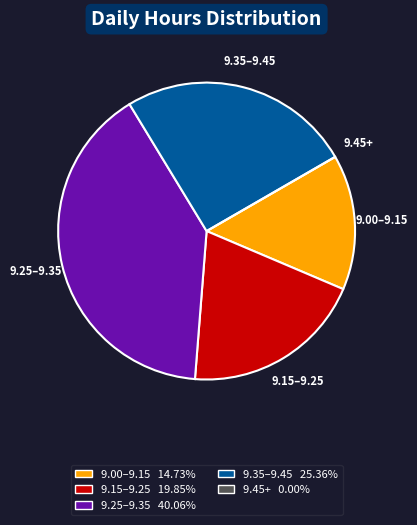

Which has a higher value, 9.15–9.25 or 9.00–9.15?

9.15–9.25